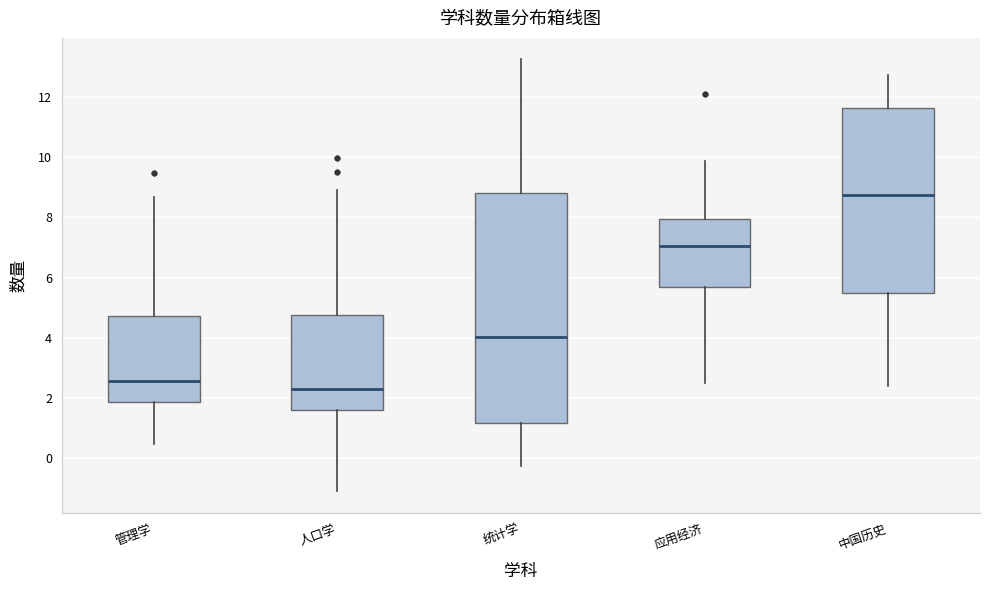

Which box's median line is the lowest?

人口学